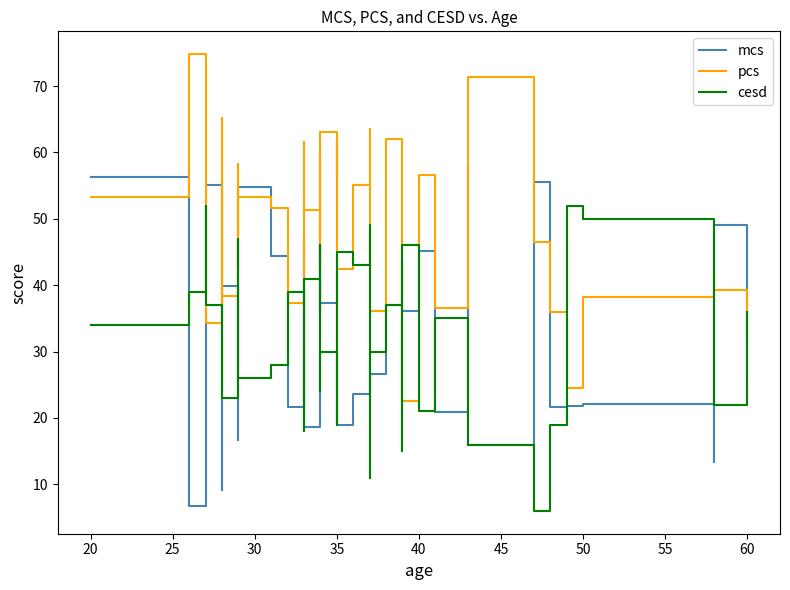

What is the highest value of the pcs series?

74.8